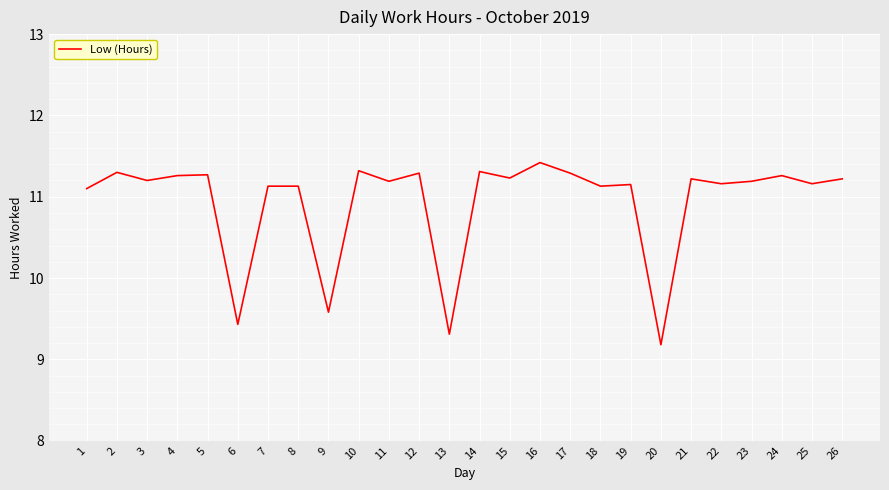

Read the value at 25.

11.2